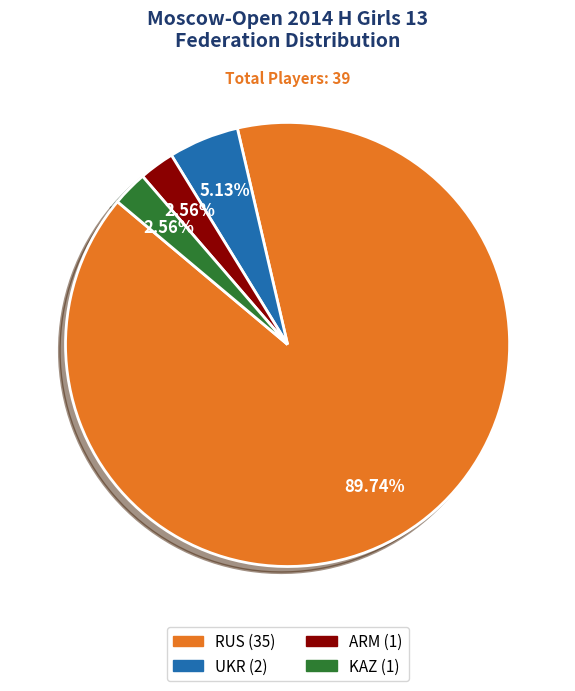

What percentage is the KAZ slice, to the nearest percent?

3%